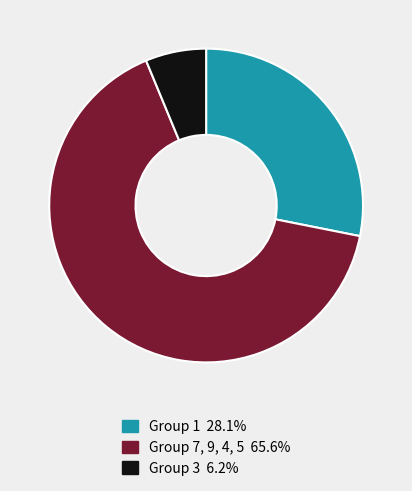

Is there a majority slice in this chart?

Yes